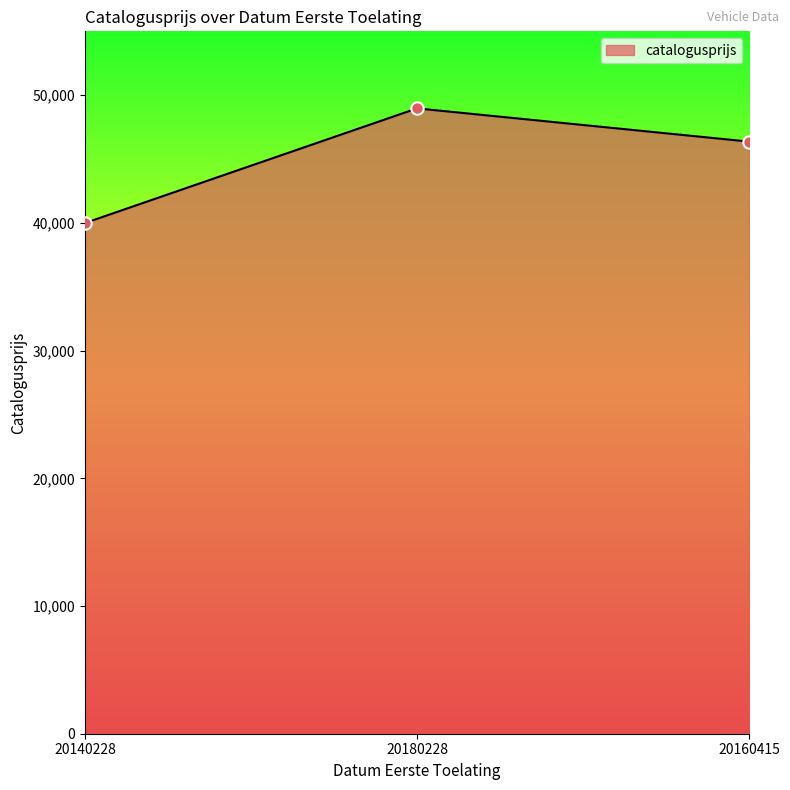

Which has a higher value, 20160415 or 20180228?

20180228